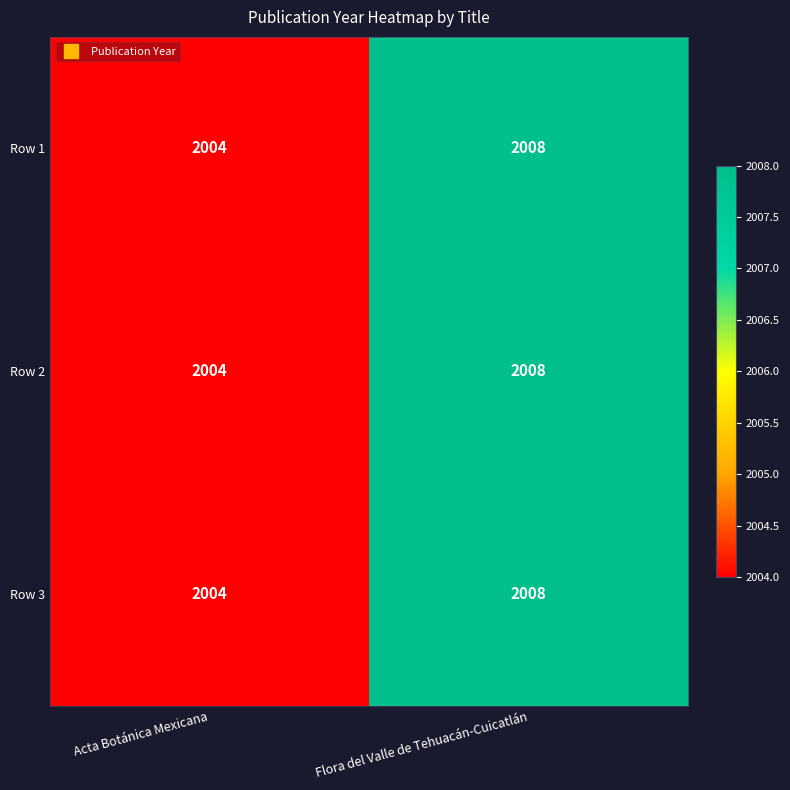

What is the highest value of the Row 1 series?

2008